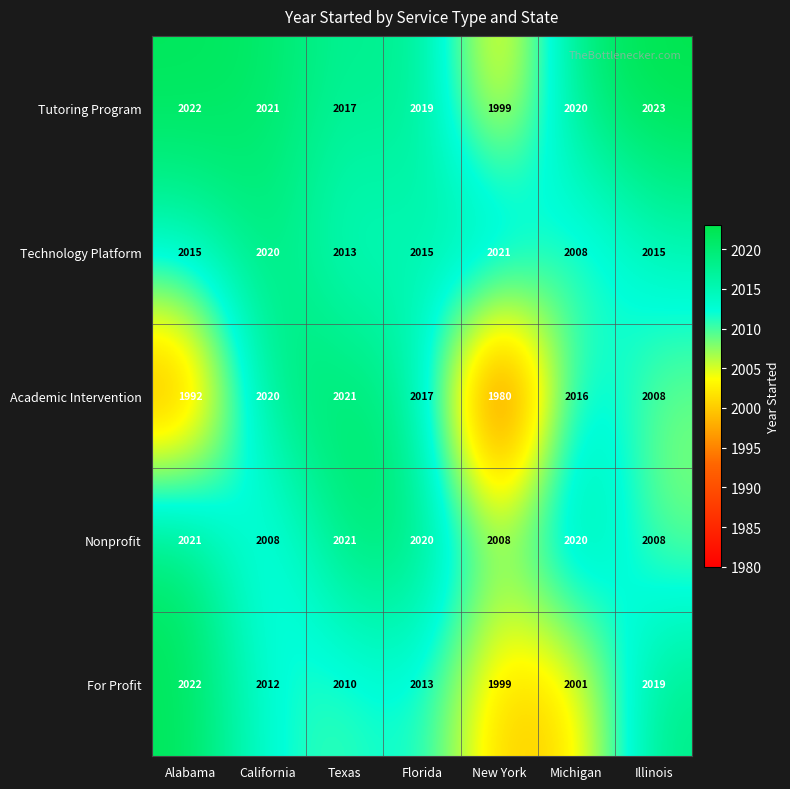

Is it true that Technology Platform equals 3375 at New York?

False